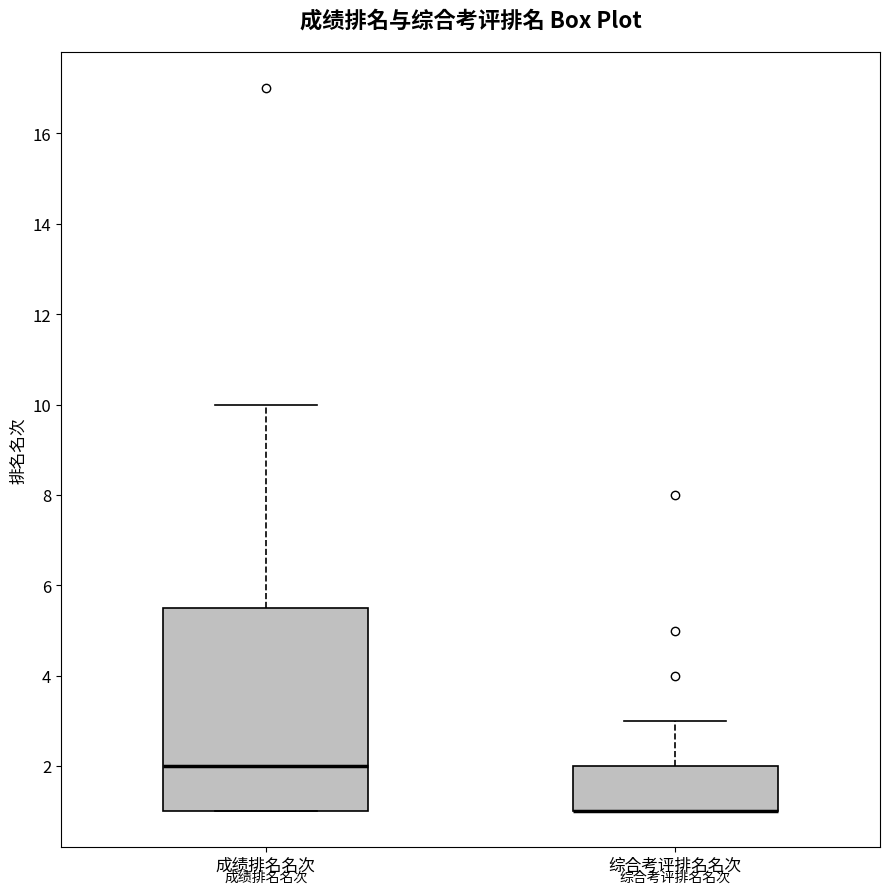

Which box is the tallest, from its lower edge to its upper edge?

成绩排名名次